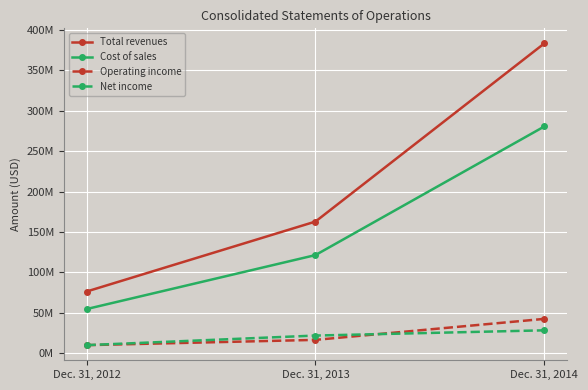

Is this an area chart (filled region under the line)?

No